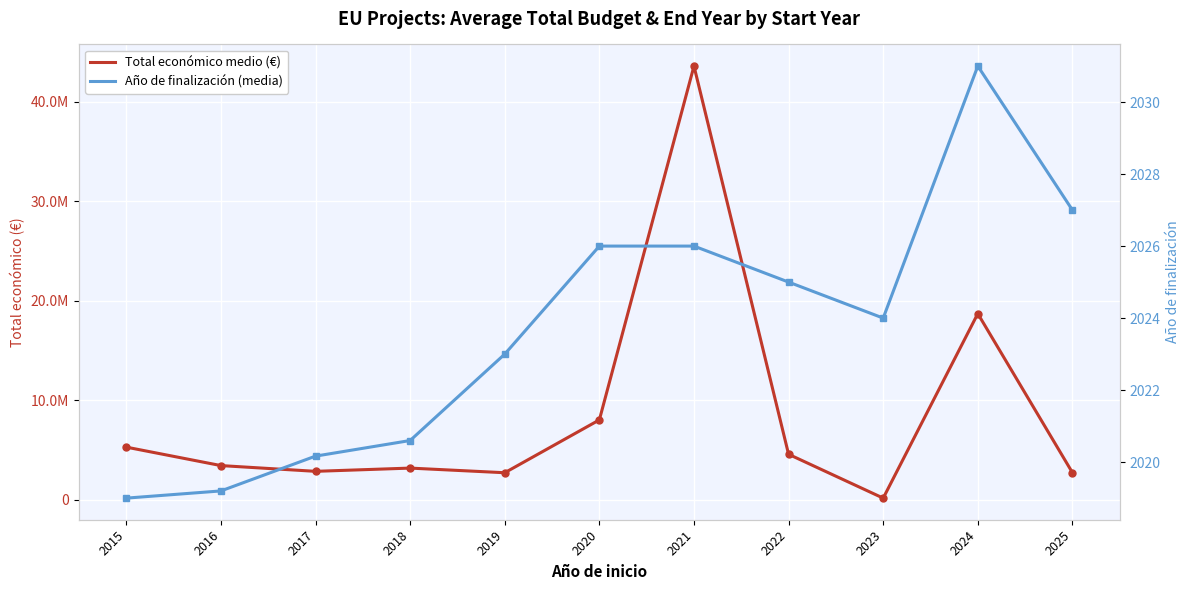

Which series has the widest spread of values?

Total económico medio (€)